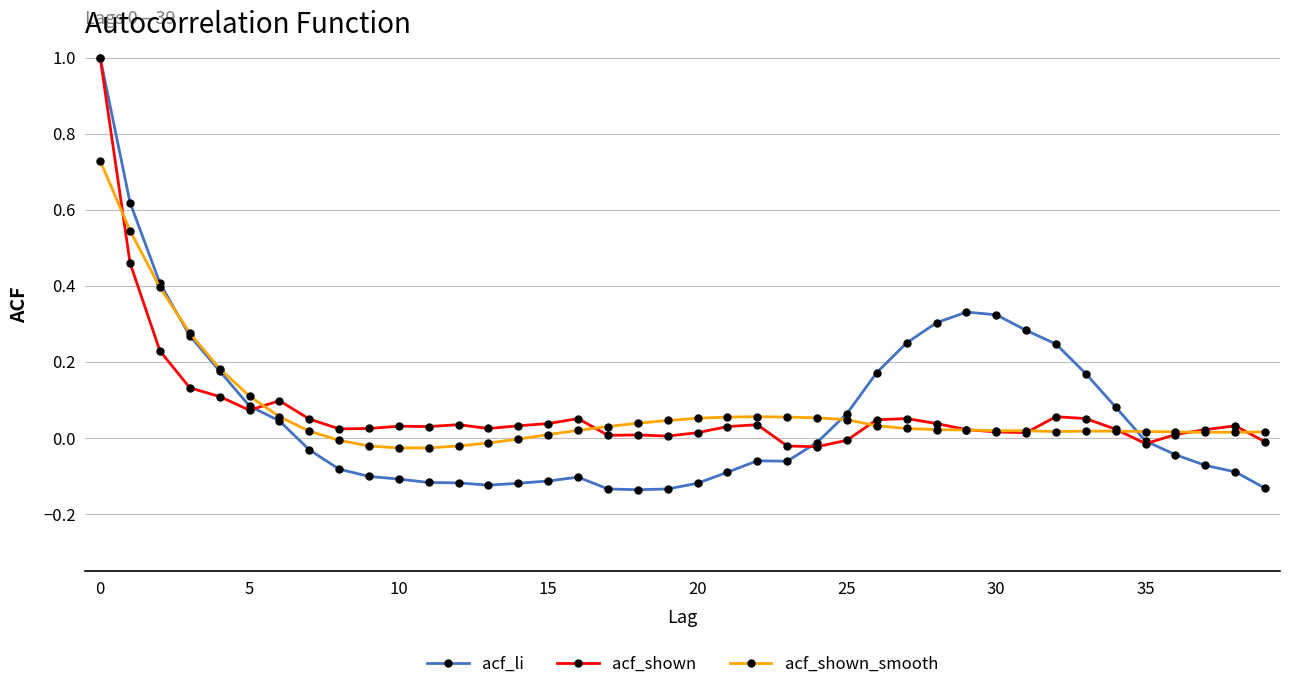

What is the difference between the maximum and second lowest values in the acf_li series?

1.1